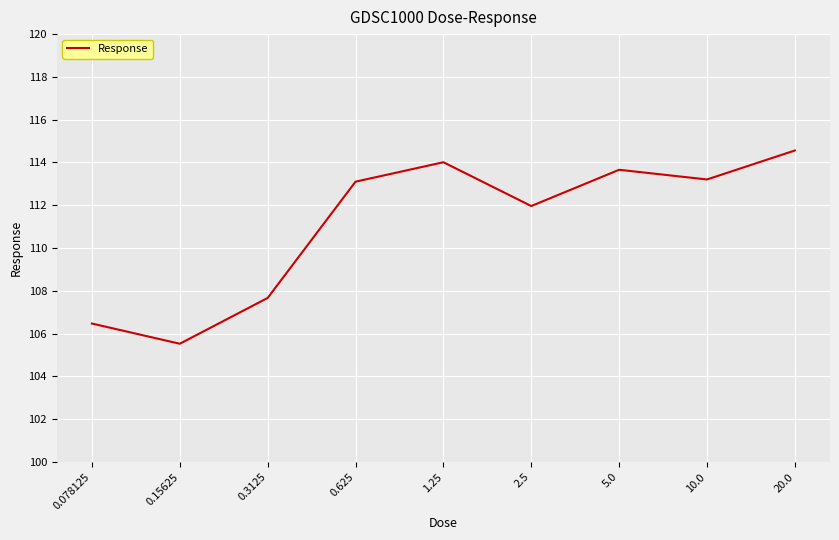

Read the value at 5.0.

113.7